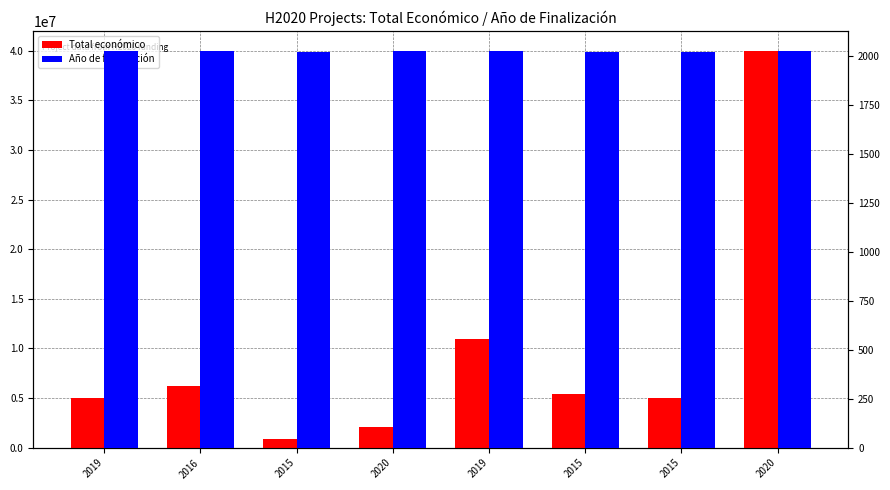

Are the bars horizontal?

No